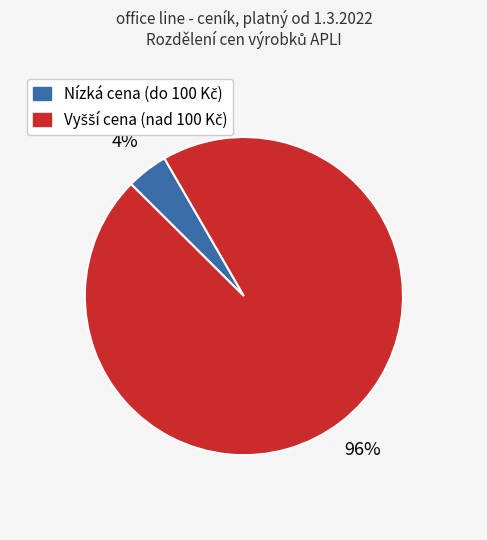

Count the number of slices in the pie.

2